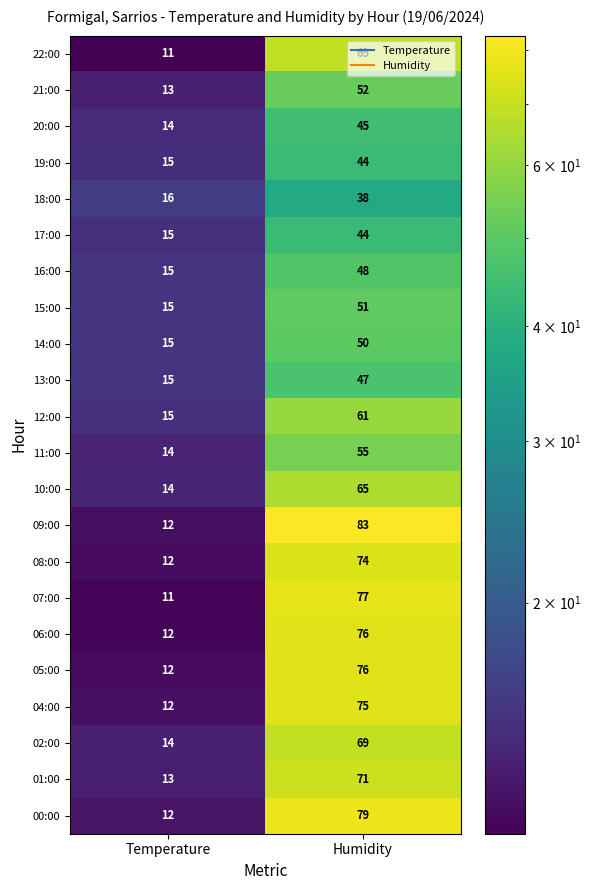

Rank the categories by 00:00 value from highest to lowest.

Humidity, Temperature